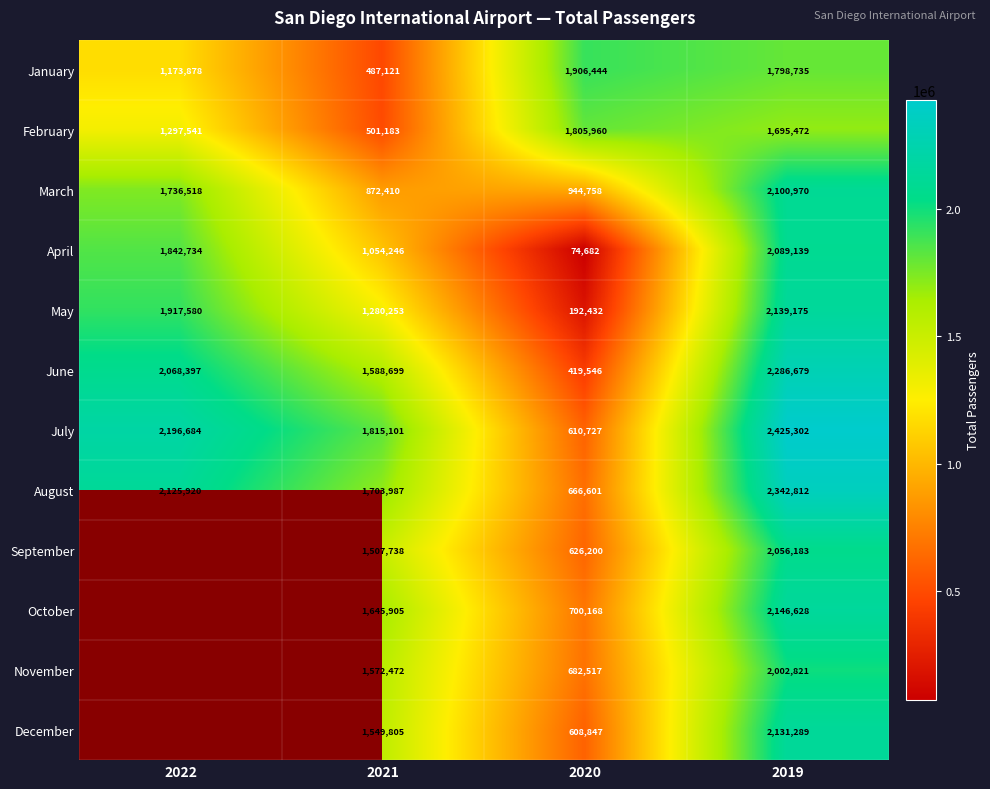

What is the difference between the highest and lowest values at 2019?

729830